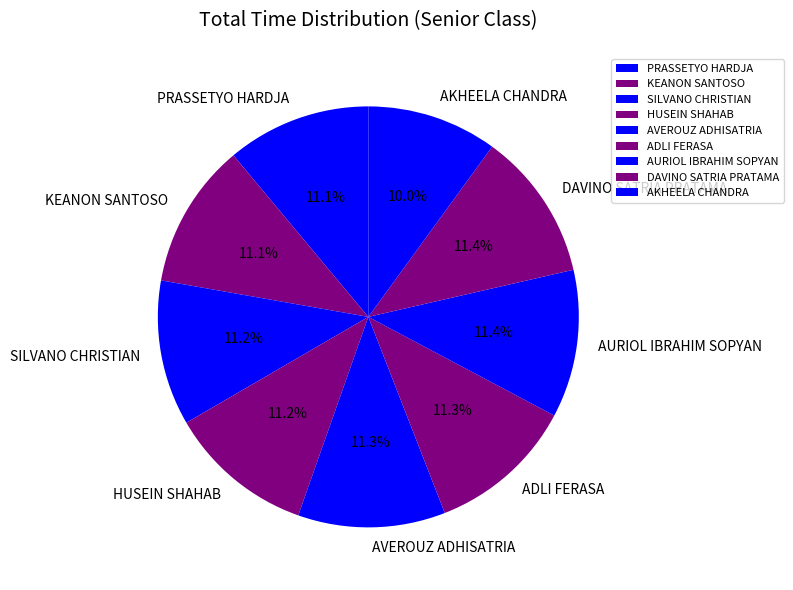

To the nearest percent, what portion does PRASSETYO HARDJA represent?

11%